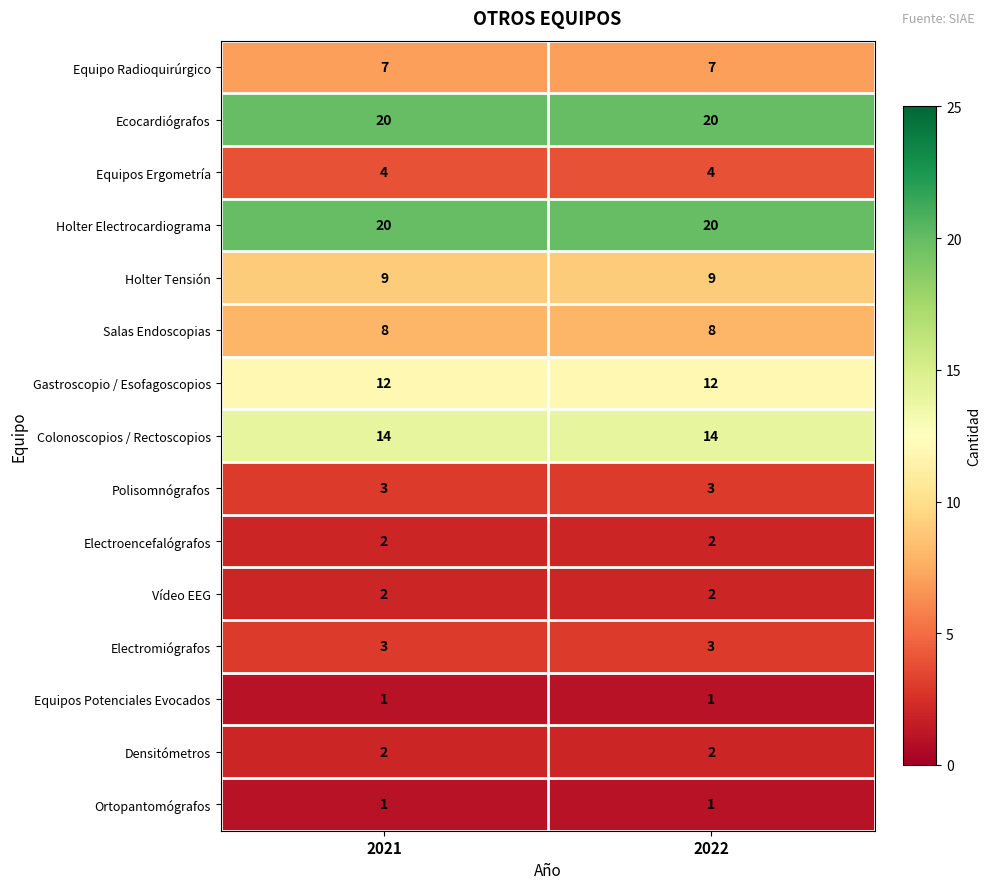

Is it true that Electromiógrafos equals 3 at 2022?

True